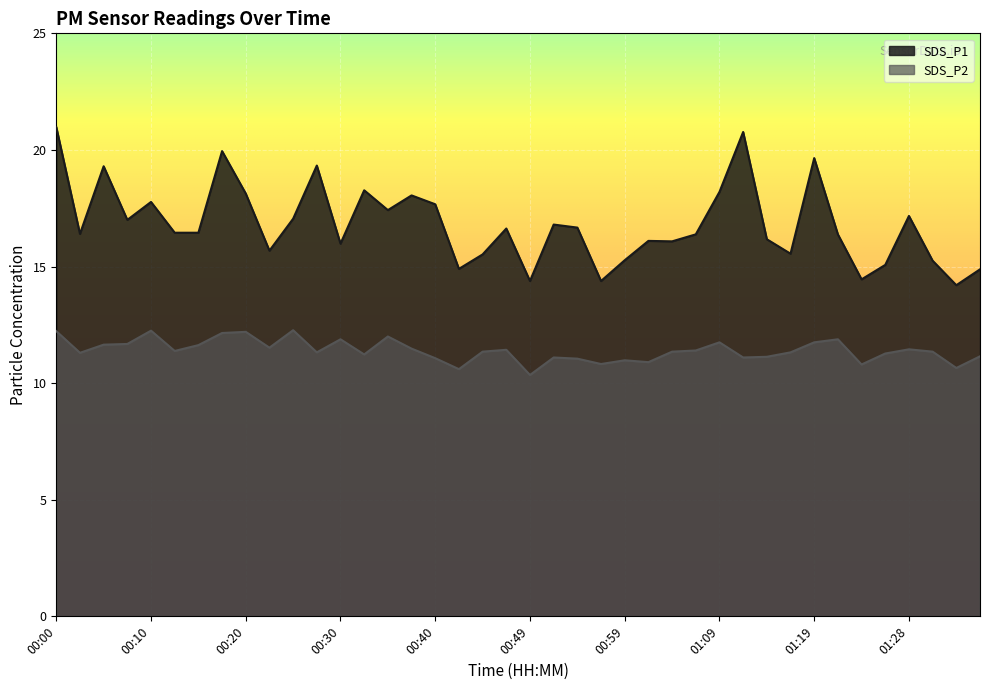

How many series are shown in this chart?

2